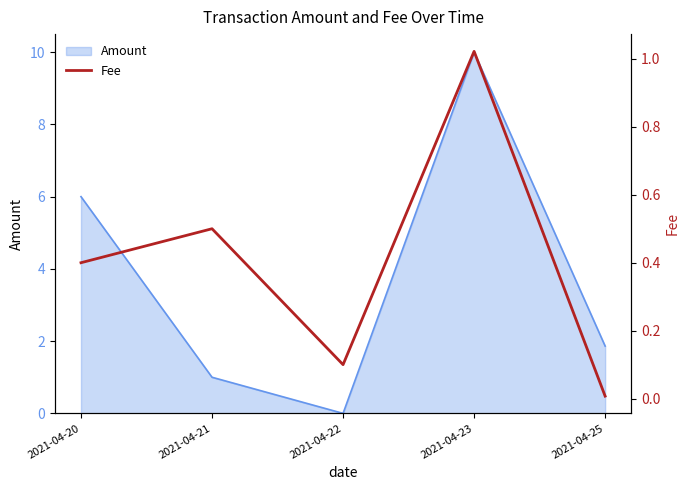

What is the difference between the maximum and minimum values?

1.0